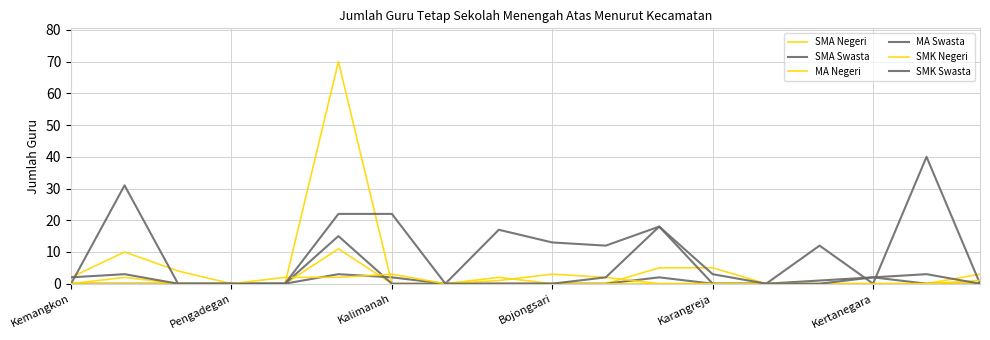

Which series has the largest range (max minus min)?

MA Negeri